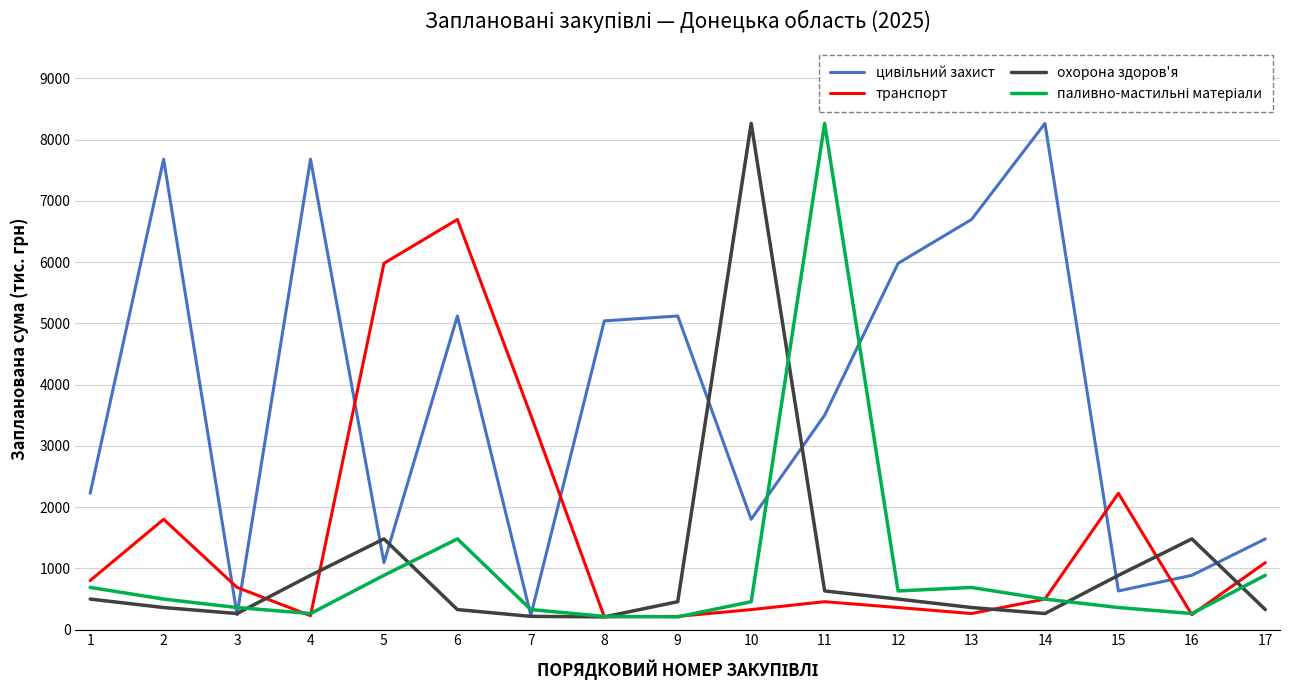

At which category is the sum across all series the highest?

6